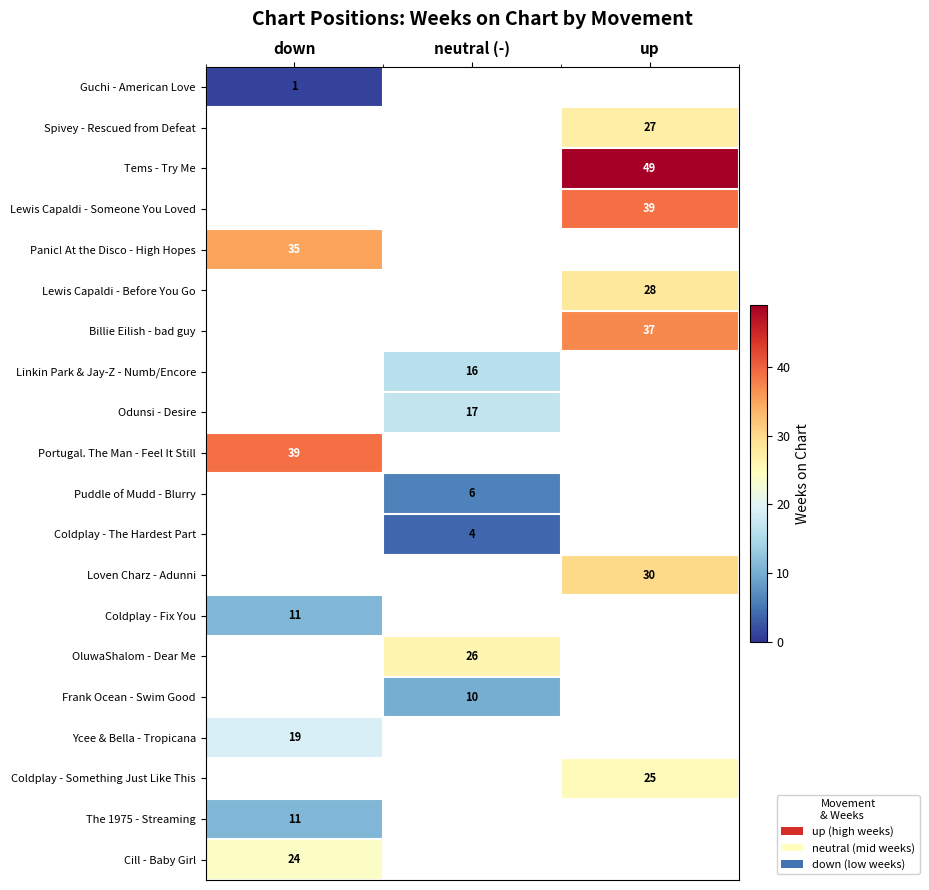

The Coldplay - The Hardest Part series shows 4 at neutral (-). True or false?

True